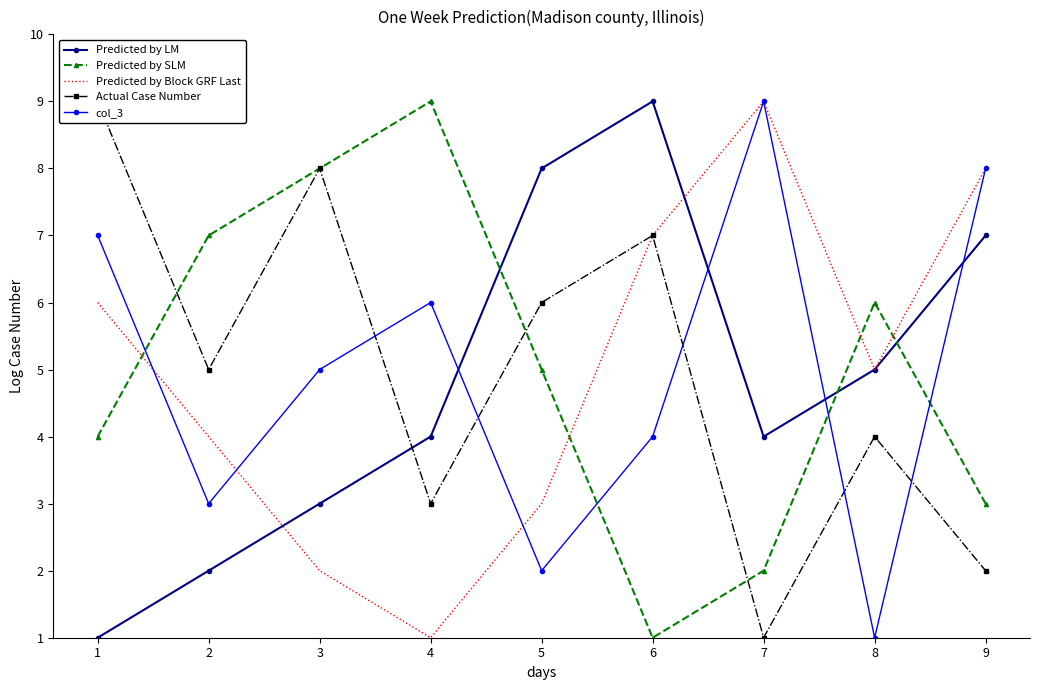

Which series has the largest total across all categories?

Predicted by SLM